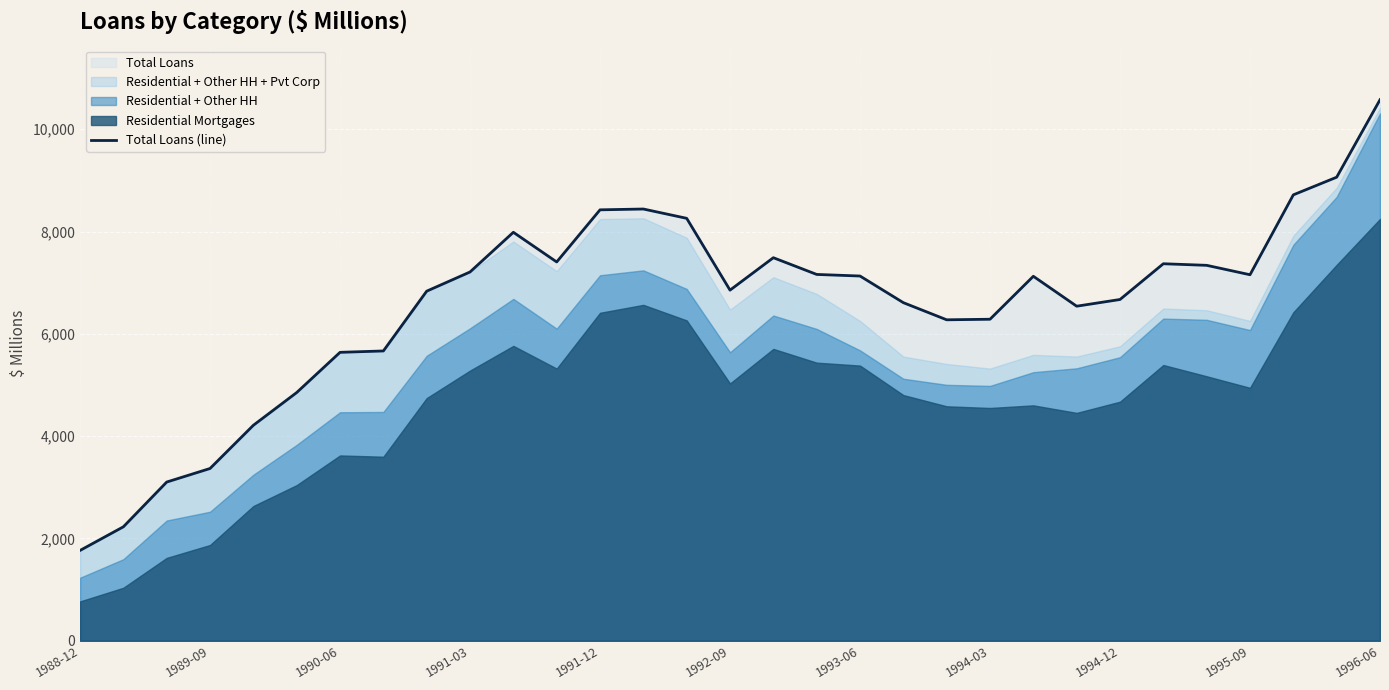

What is the highest value of the Total Loans (line) series?

10577